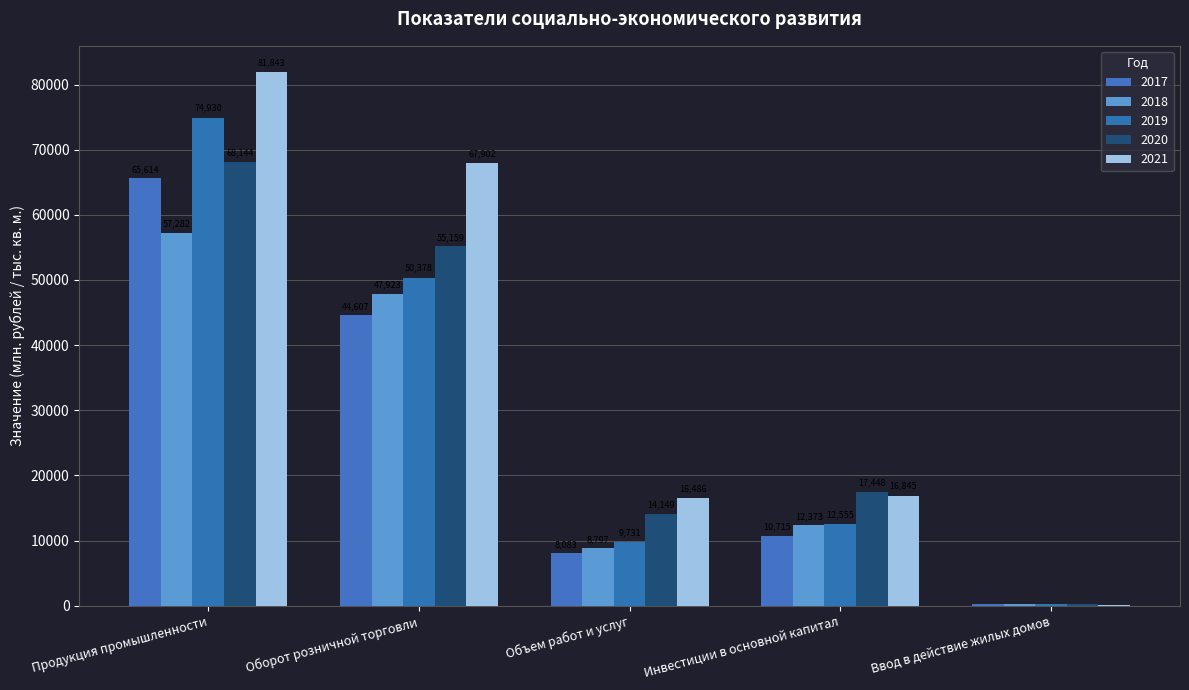

Reading left to right, extract all data points from this chart.

2017: Продукция промышленности=65613.8	Оборот розничной торговли=44607.4	Объем работ и услуг=8083.3	Инвестиции в основной капитал=10715.4	Ввод в действие жилых домов=242.9
2018: Продукция промышленности=57281.8	Оборот розничной торговли=47922.8	Объем работ и услуг=8796.7	Инвестиции в основной капитал=12372.6	Ввод в действие жилых домов=204.1
2019: Продукция промышленности=74930.4	Оборот розничной торговли=50378.4	Объем работ и услуг=9730.6	Инвестиции в основной капитал=12555.0	Ввод в действие жилых домов=221.2
2020: Продукция промышленности=68143.7	Оборот розничной торговли=55159.2	Объем работ и услуг=14148.6	Инвестиции в основной капитал=17447.6	Ввод в действие жилых домов=215.5
2021: Продукция промышленности=81842.5	Оборот розничной торговли=67901.6	Объем работ и услуг=16486.4	Инвестиции в основной капитал=16845.1	Ввод в действие жилых домов=185.7